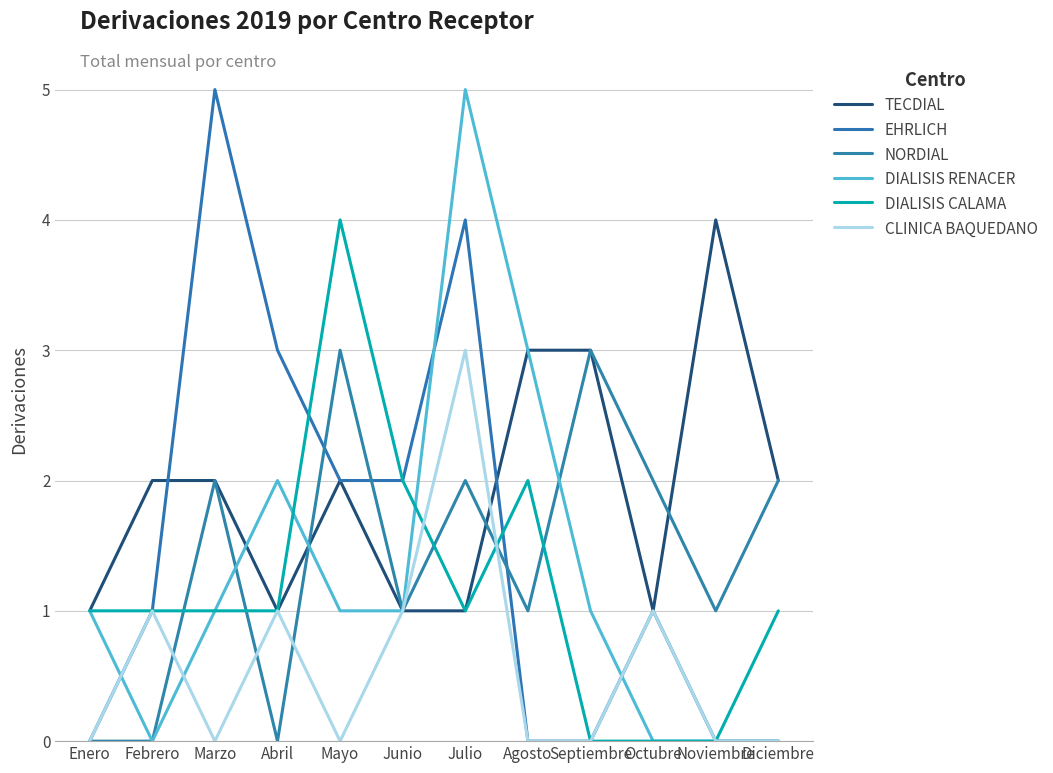

Reading left to right, extract all data points from this chart.

TECDIAL: 1	2	2	1	2	1	1	3	3	1	4	2
EHRLICH: 0	1	5	3	2	2	4	0	0	1	0	0
NORDIAL: 0	0	2	0	3	1	2	1	3	2	1	2
DIALISIS RENACER: 1	0	1	2	1	1	5	3	1	0	0	0
DIALISIS CALAMA: 1	1	1	1	4	2	1	2	0	0	0	1
CLINICA BAQUEDANO: 0	1	0	1	0	1	3	0	0	1	0	0